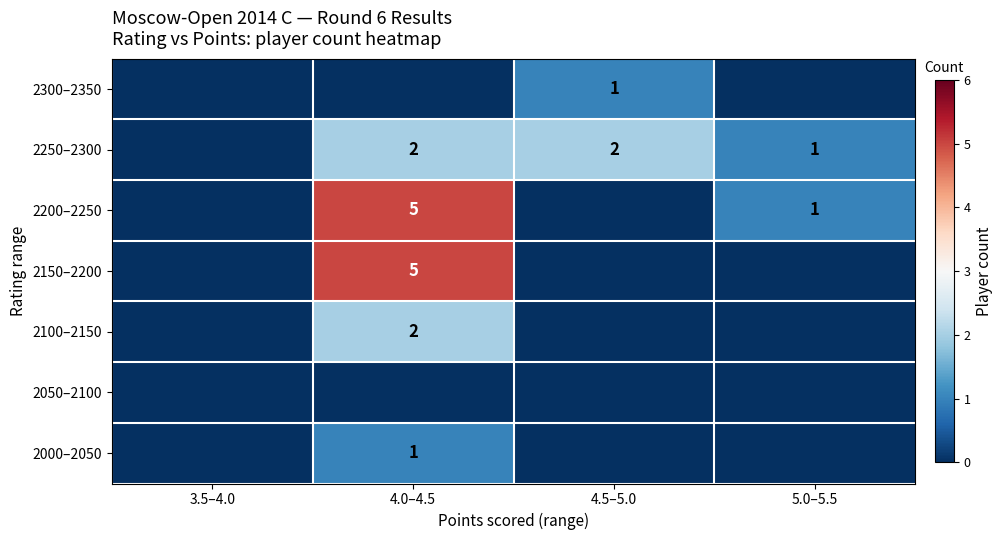

How many categories are shown in the chart?

4